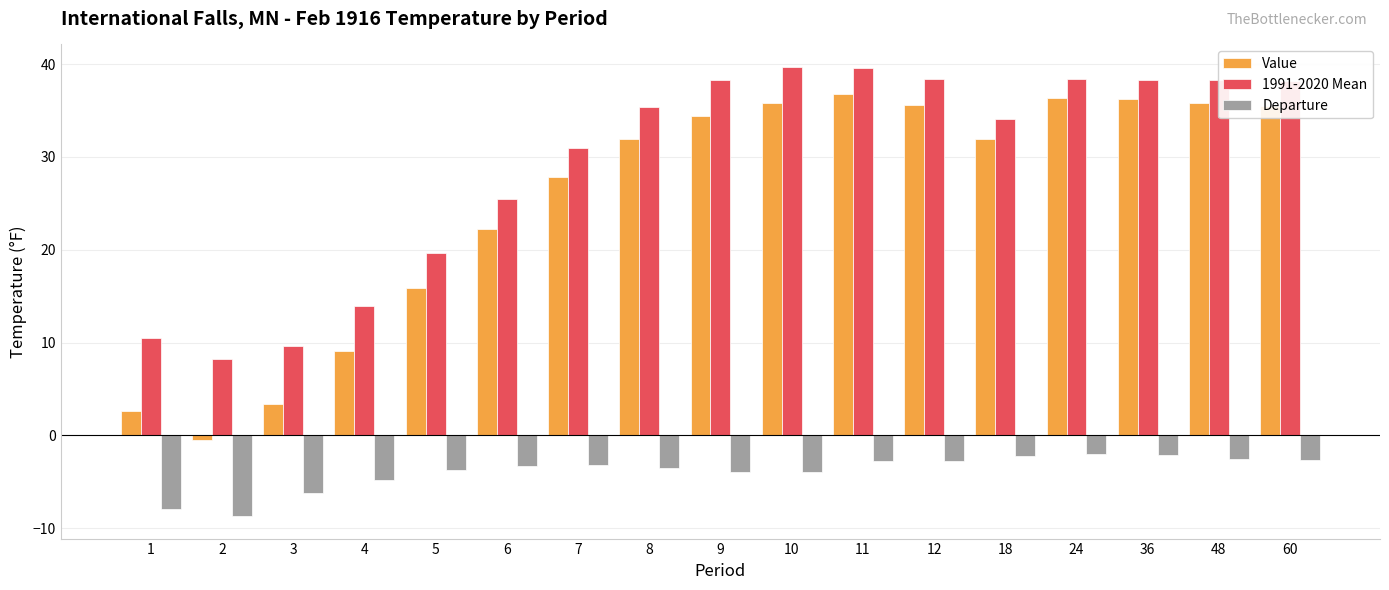

Which series has the widest spread of values?

Value